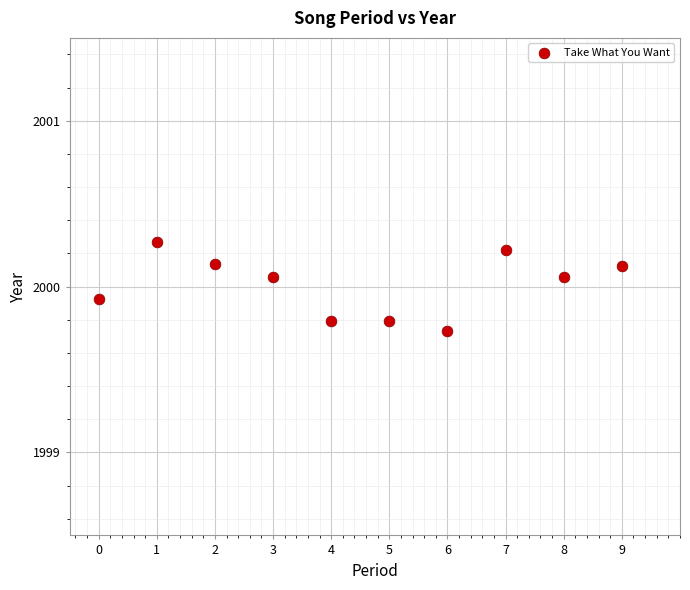

What is the range of Y values (max minus min)?

0.5